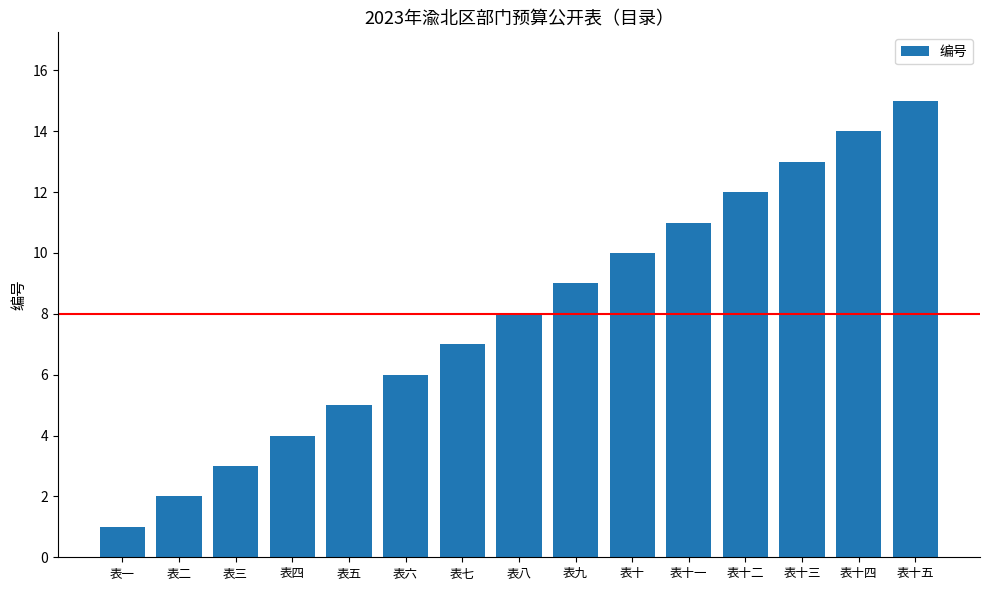

What position from the left is 表二?

2